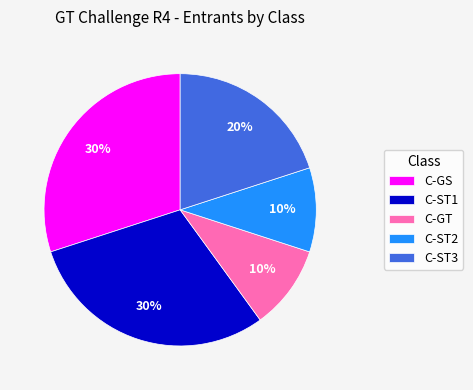

To the nearest percent, what is the difference between the largest and smallest slice percentages?

20%